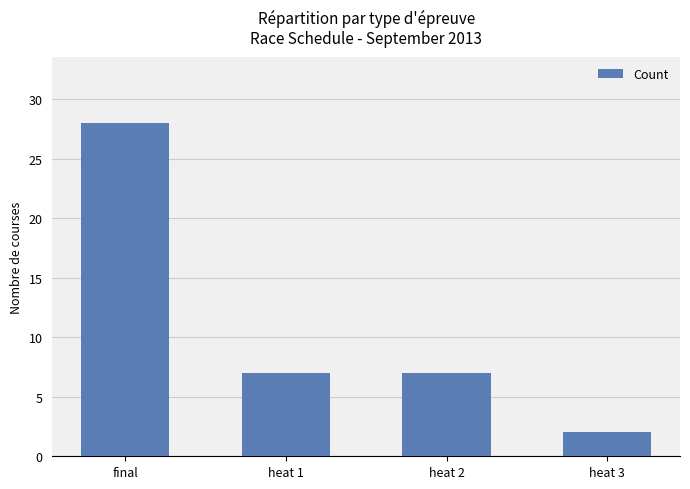

What is the label of the 3rd bar from the right?

heat 1